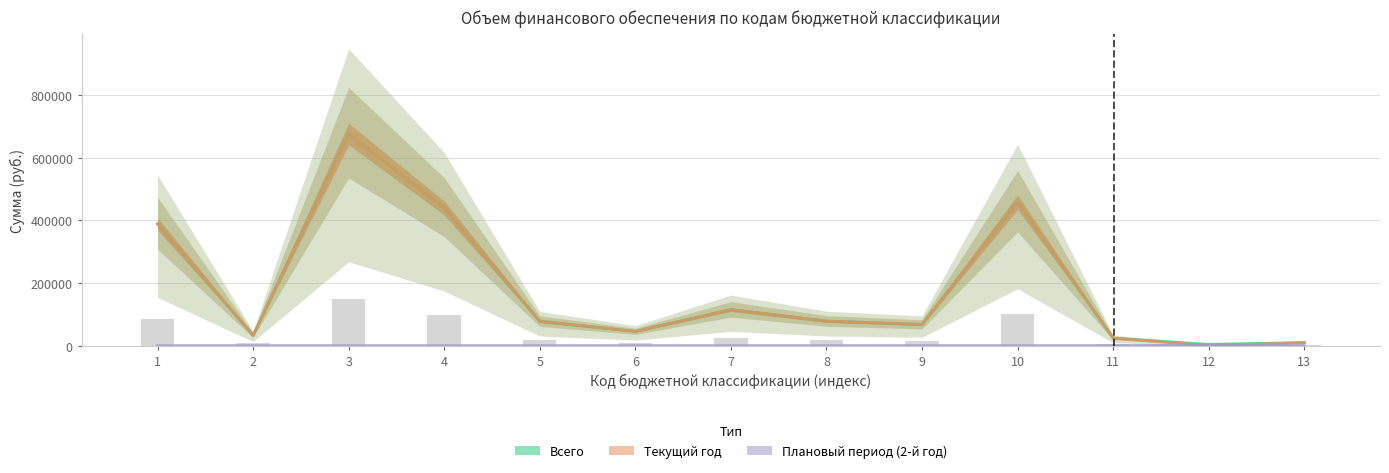

What is the difference between the maximum and minimum values in the Плановый период (2-й год) series?

1968.0